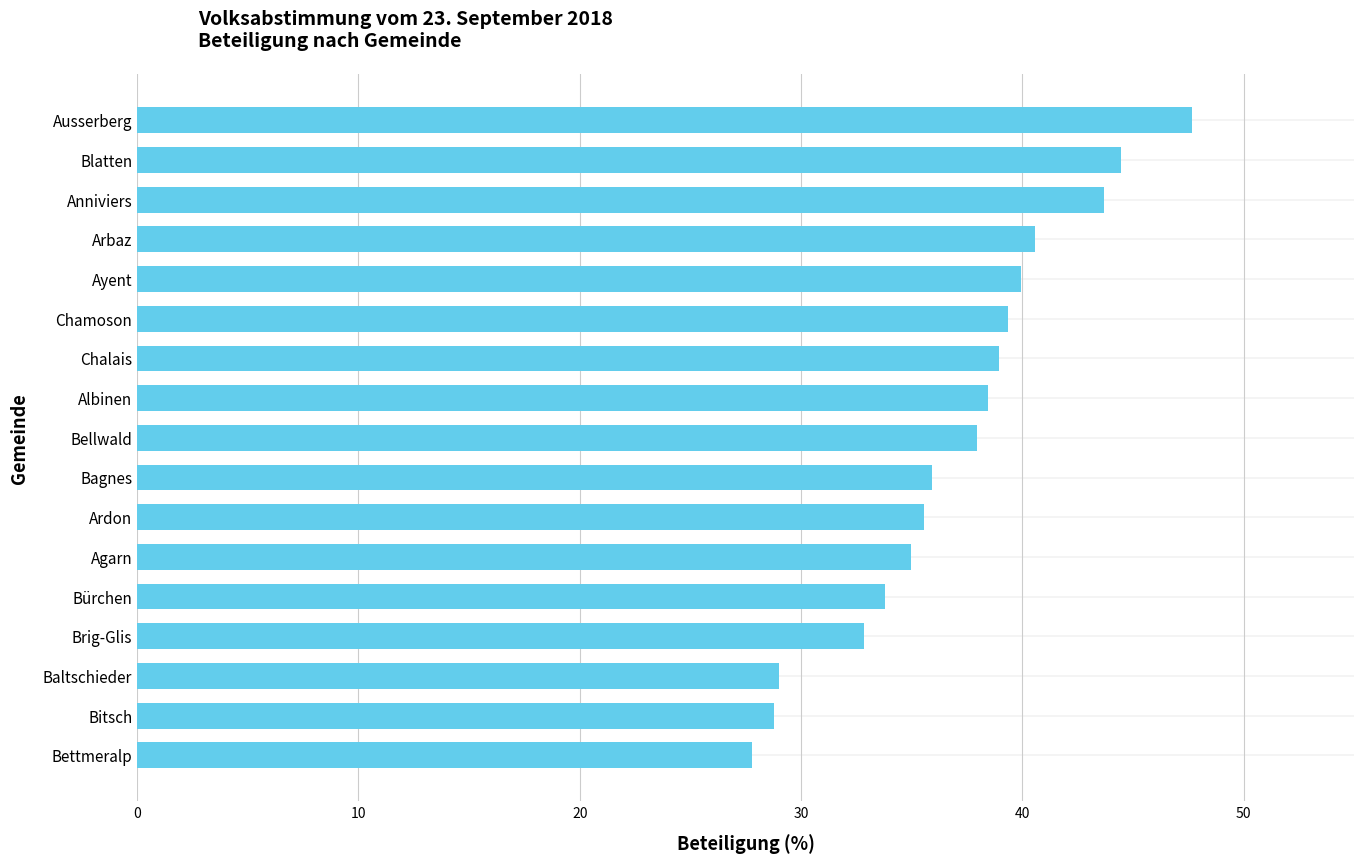

What is the minimum value shown in the chart?

27.8